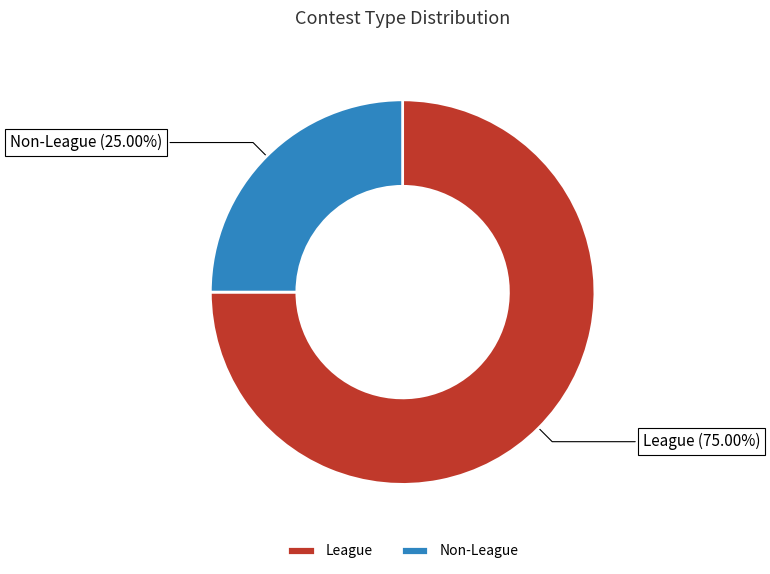

Which category has the smallest portion of the pie?

Non-League